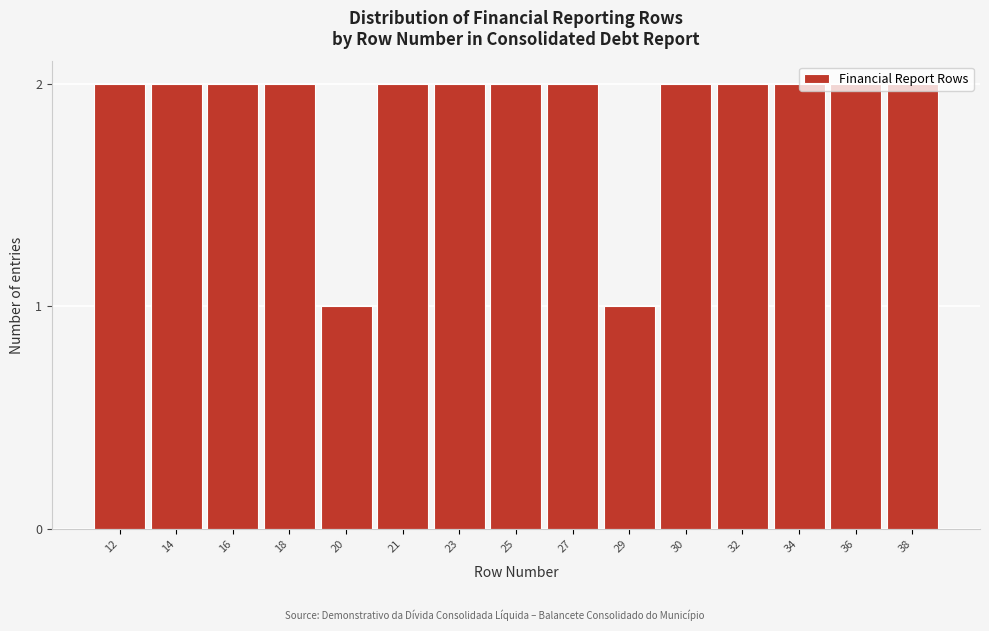

The value at 34 is 2. True or false?

True